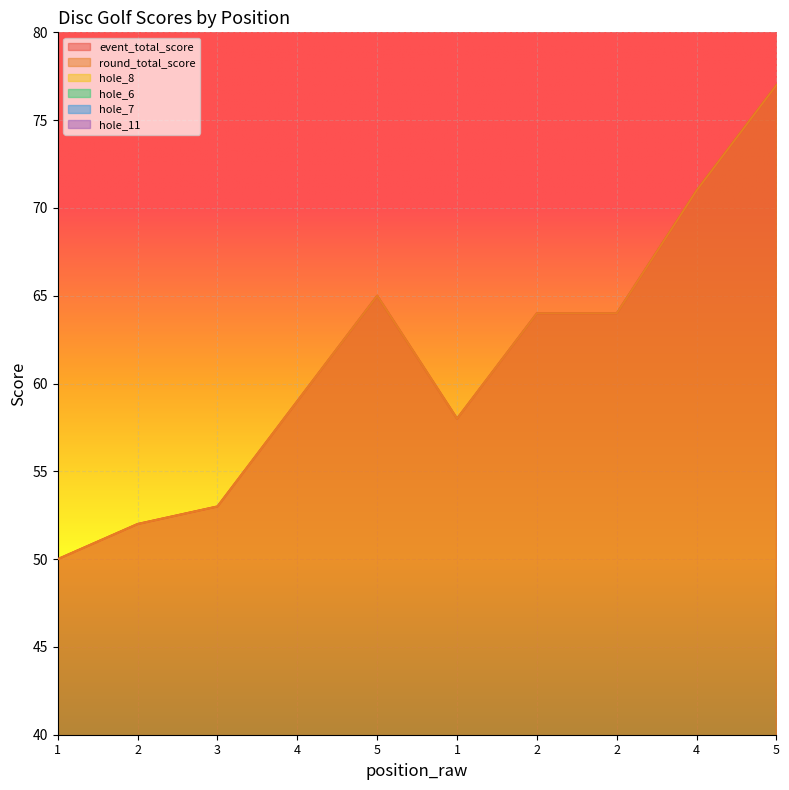

Where is hole_6 nearest to the value 3?

1